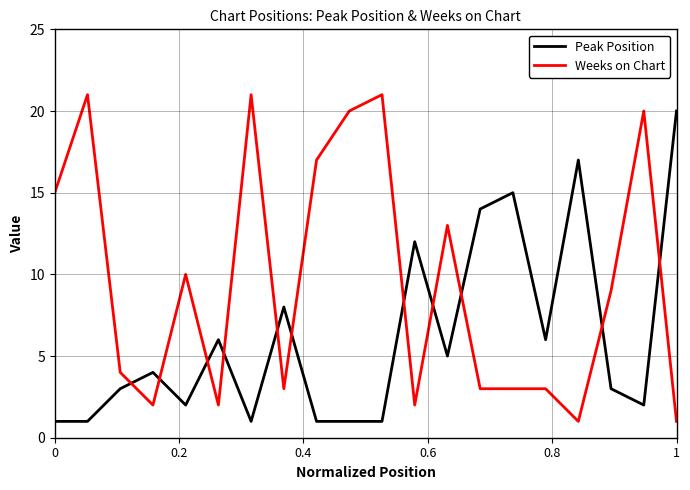

Which series has the largest range (max minus min)?

Weeks on Chart